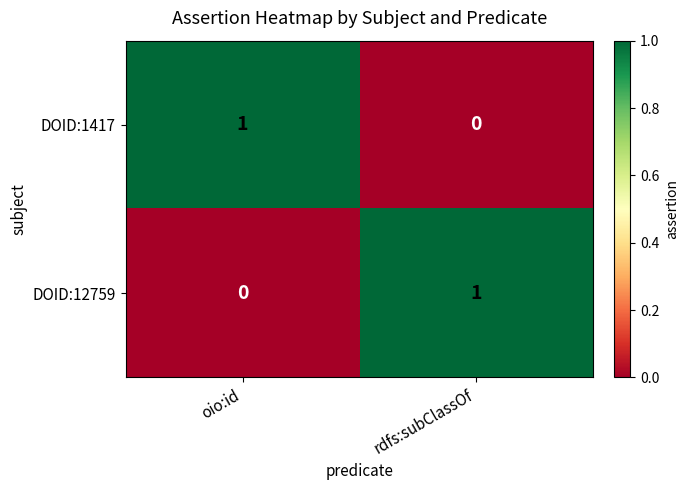

Is the value of DOID:12759 at rdfs:subClassOf greater than the value of DOID:1417 at rdfs:subClassOf?

Yes